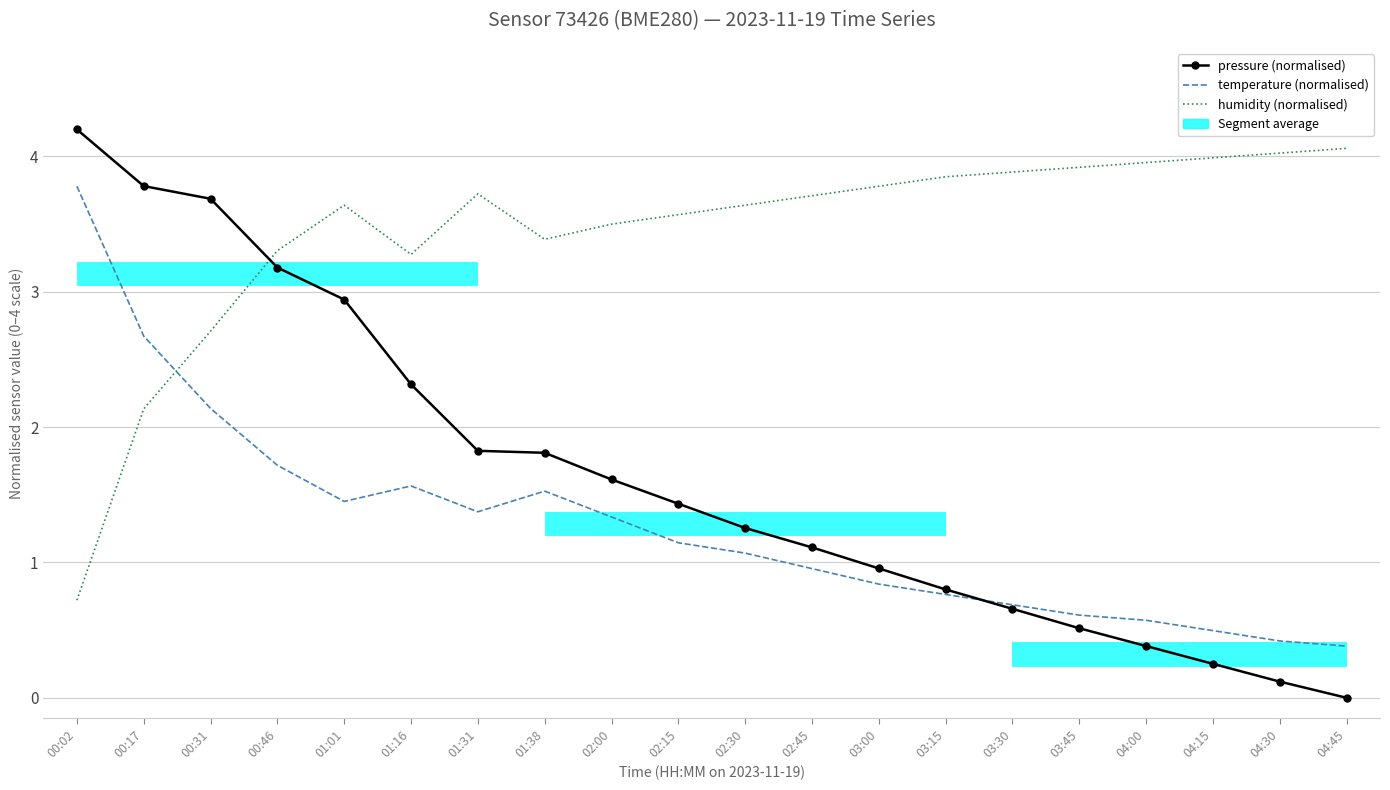

What is the sum of all humidity (normalised) values?

68.8